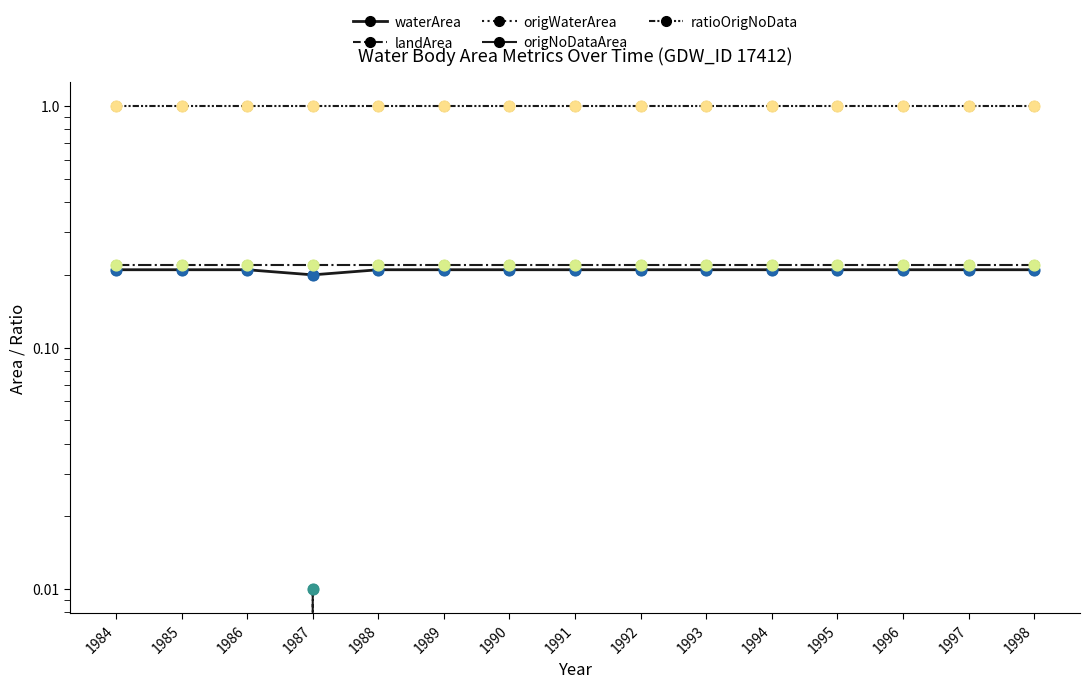

Which series contains the lowest Y value?

landArea